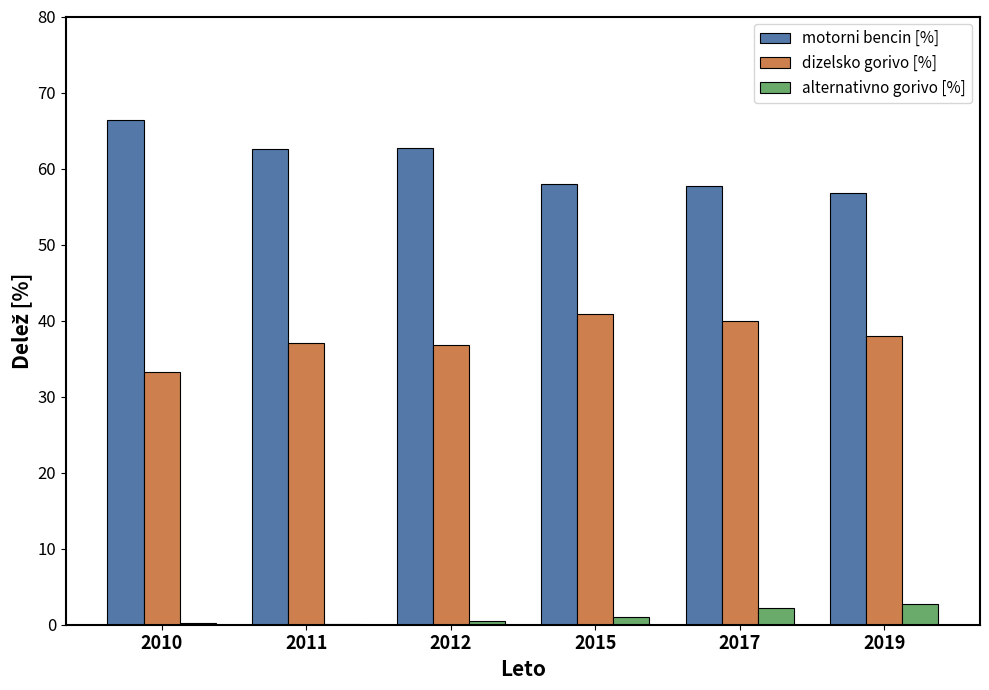

Where does the motorni bencin [%] series first go above 62?

2010